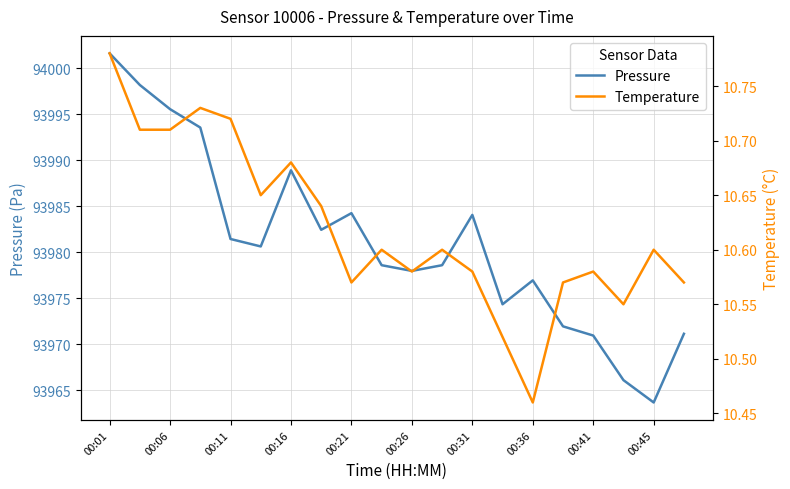

Which series changed the most between 11 and 19?

Pressure